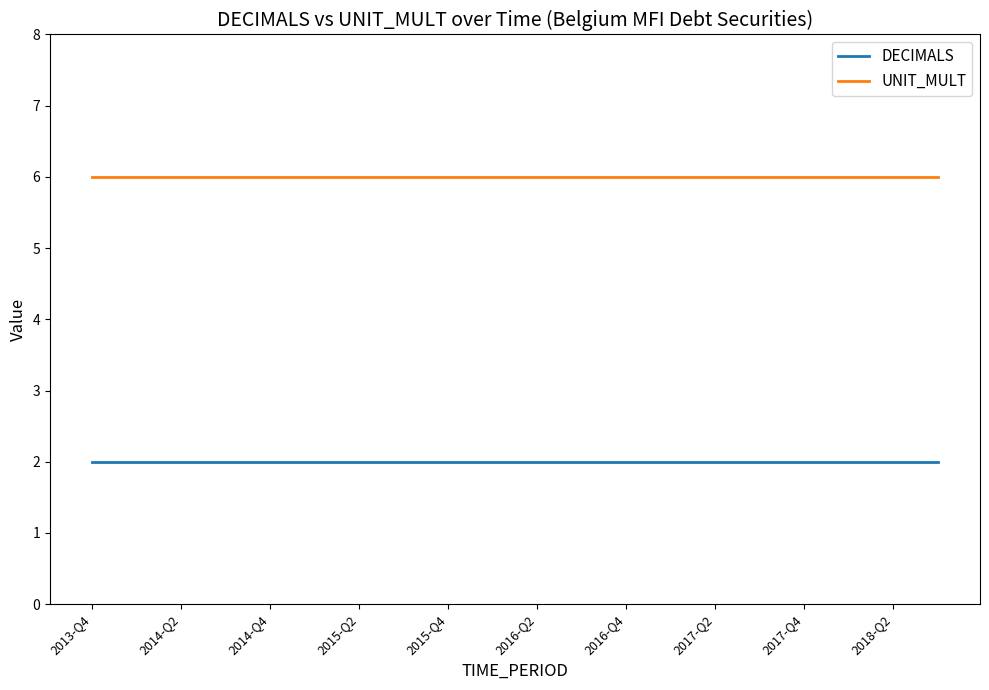

Is this an area chart (filled region under the line)?

No